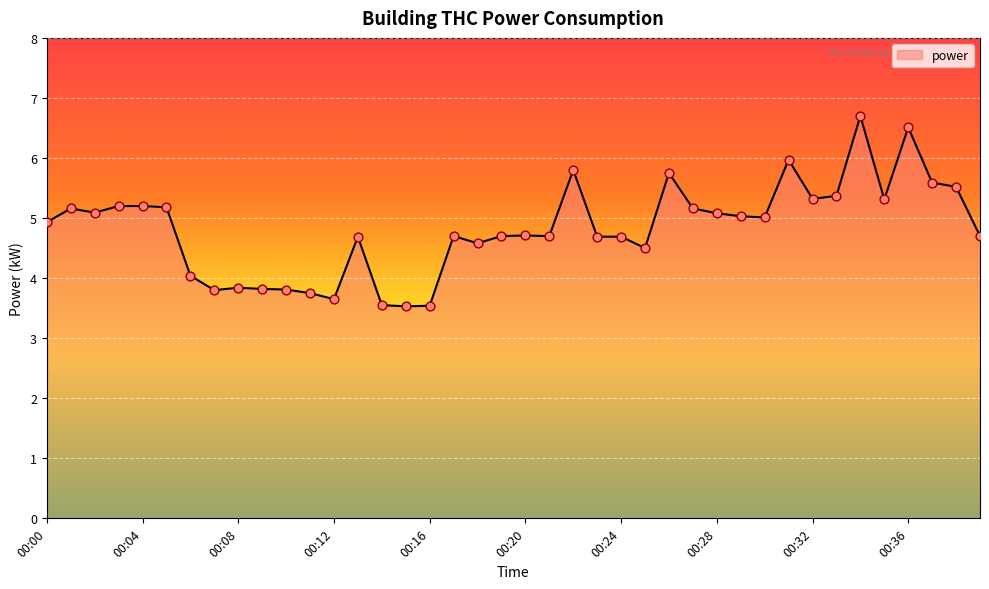

What is the difference between the maximum and minimum values?

3.2